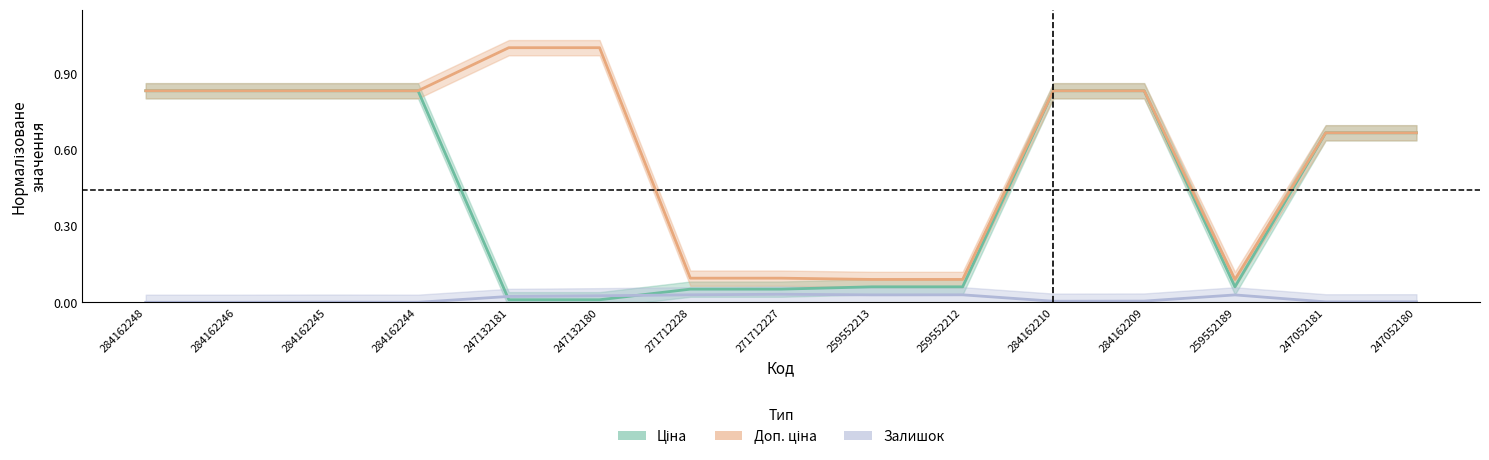

What are all the series names shown in the legend?

Ціна, Доп. ціна, Залишок